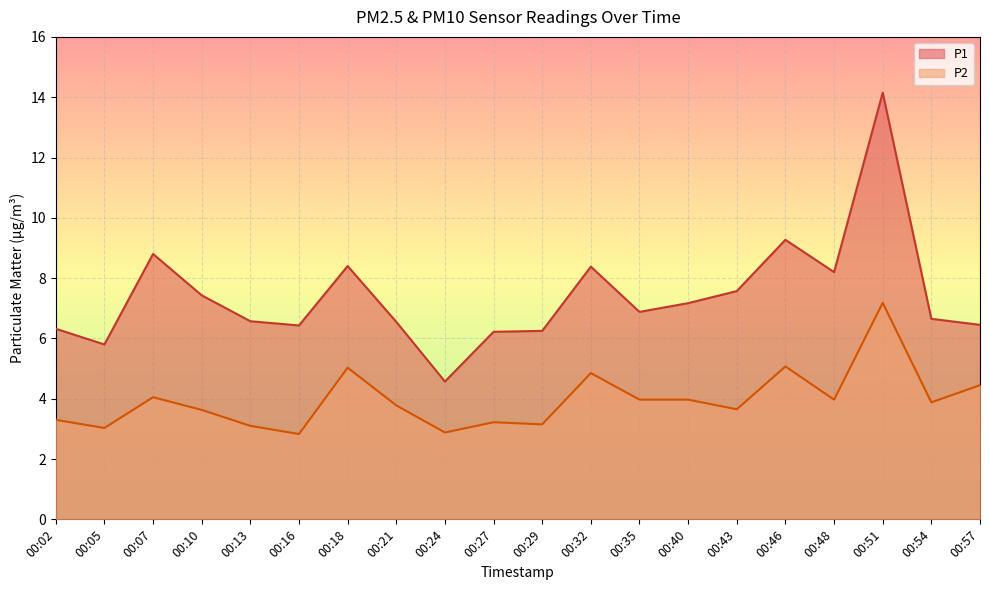

At which category is the sum across all series the highest?

00:51